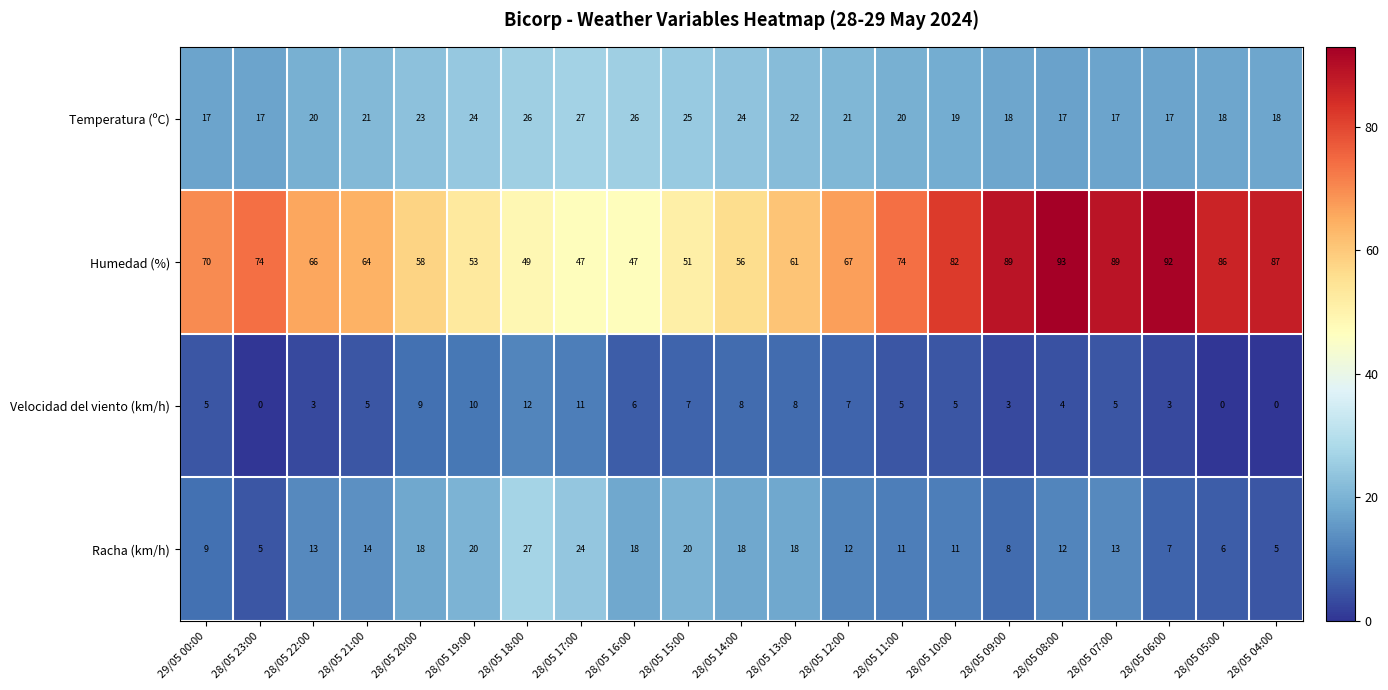

Is it true that Velocidad del viento (km/h) equals 7 at 28/05 07:00?

False